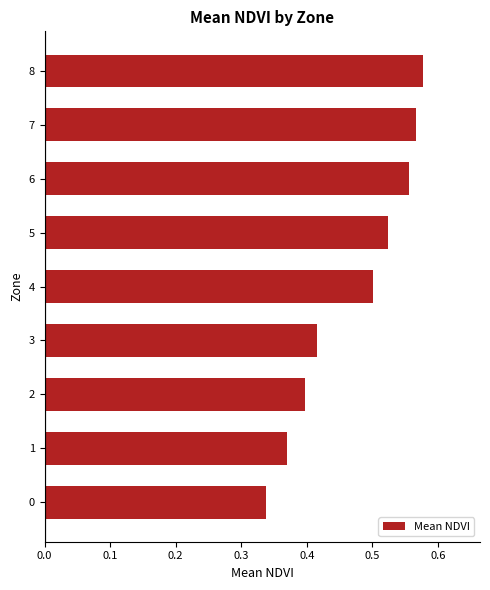

What is the sum of all values?

4.2